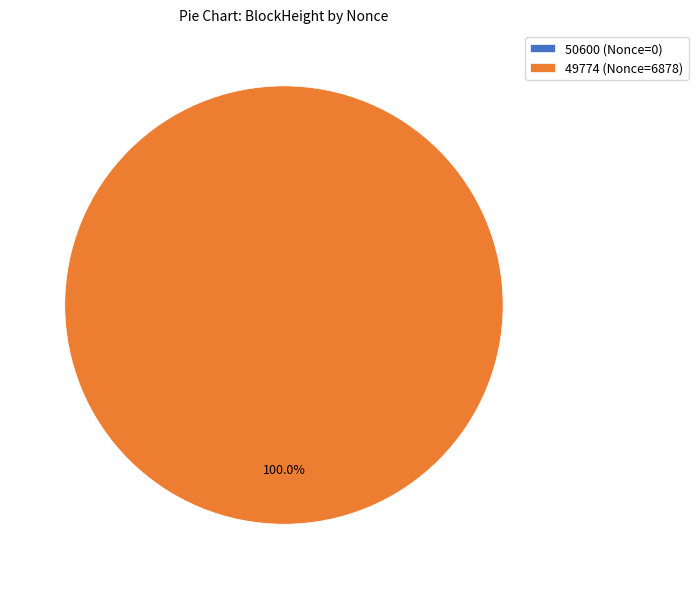

Is there any slice that represents more than half of the pie?

Yes